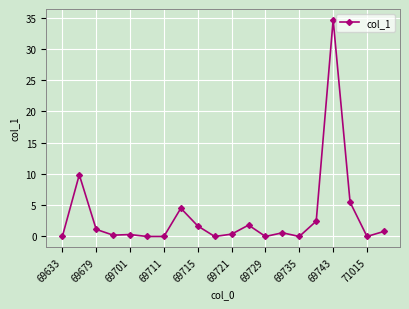

What is the difference between the maximum and minimum values?

34.7